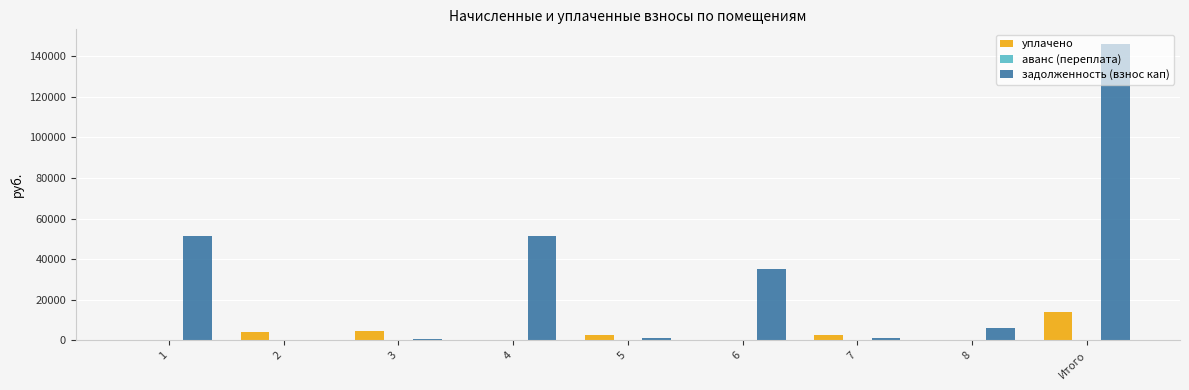

At which category does the chart reach its peak across all series?

Итого